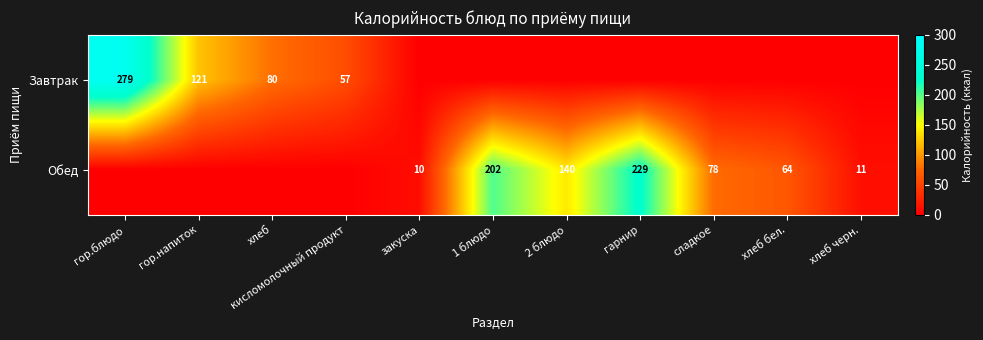

How many distinct data groups are displayed?

2